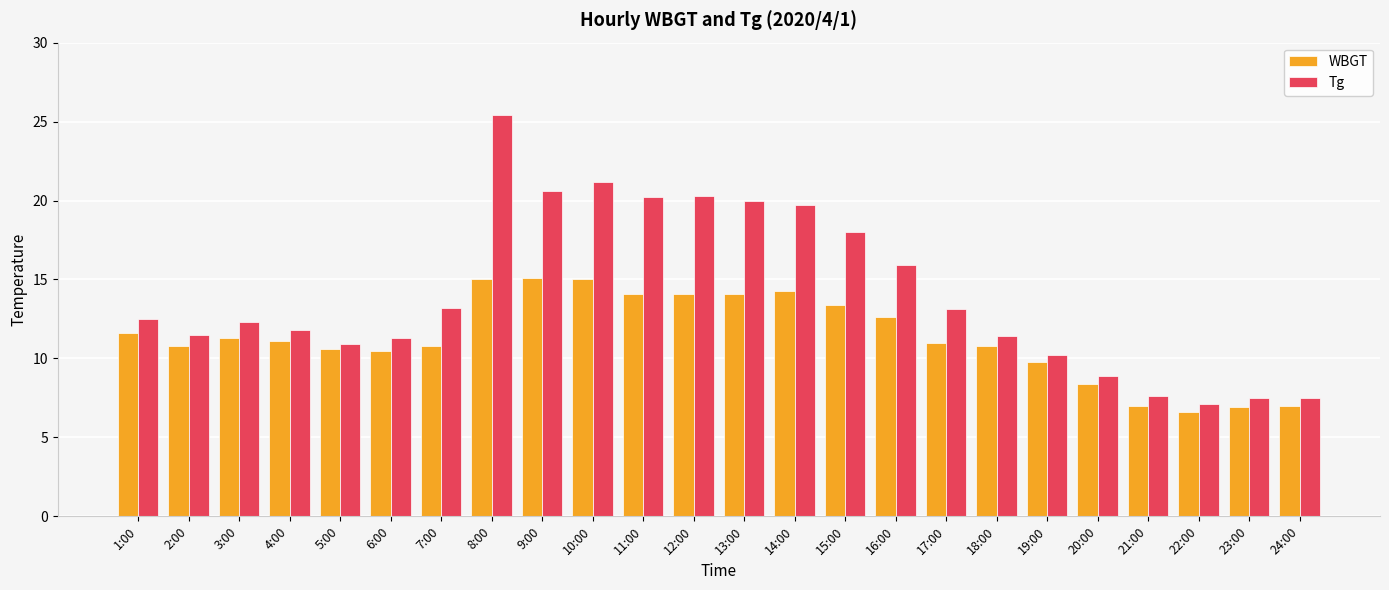

What is the greatest value displayed?

25.4